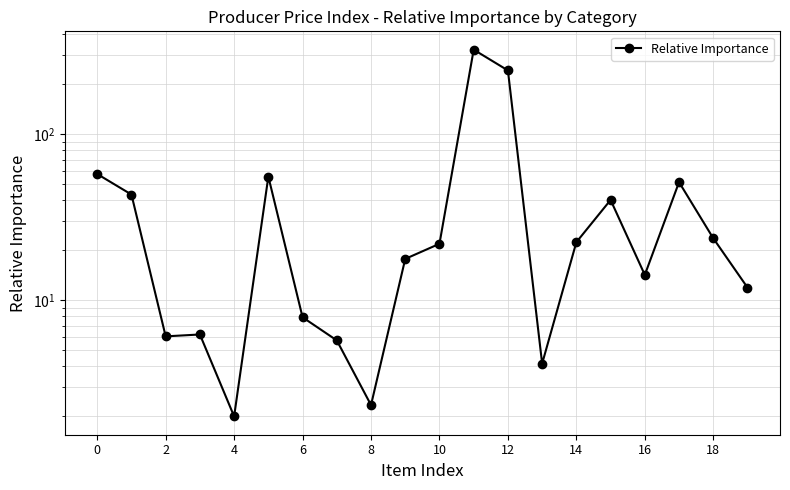

True or false: there are more than 2 points higher than both neighbors.

True